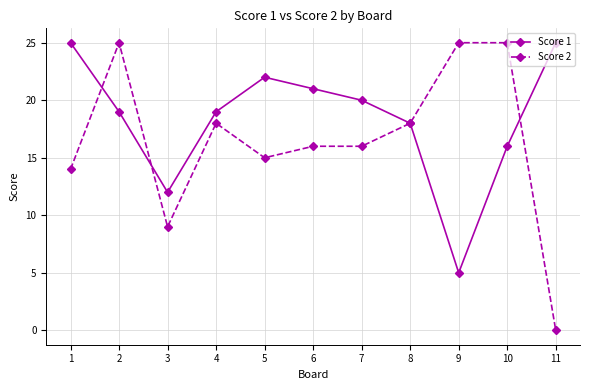

Which series has the largest range (max minus min)?

Score 2